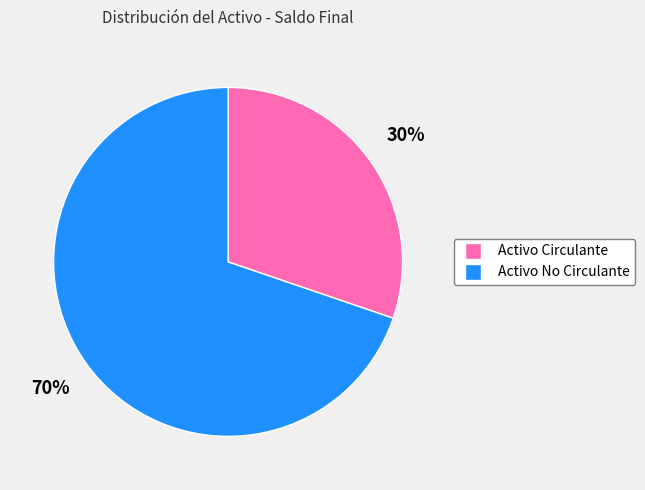

Rank the categories by value from highest to lowest.

Activo No Circulante, Activo Circulante